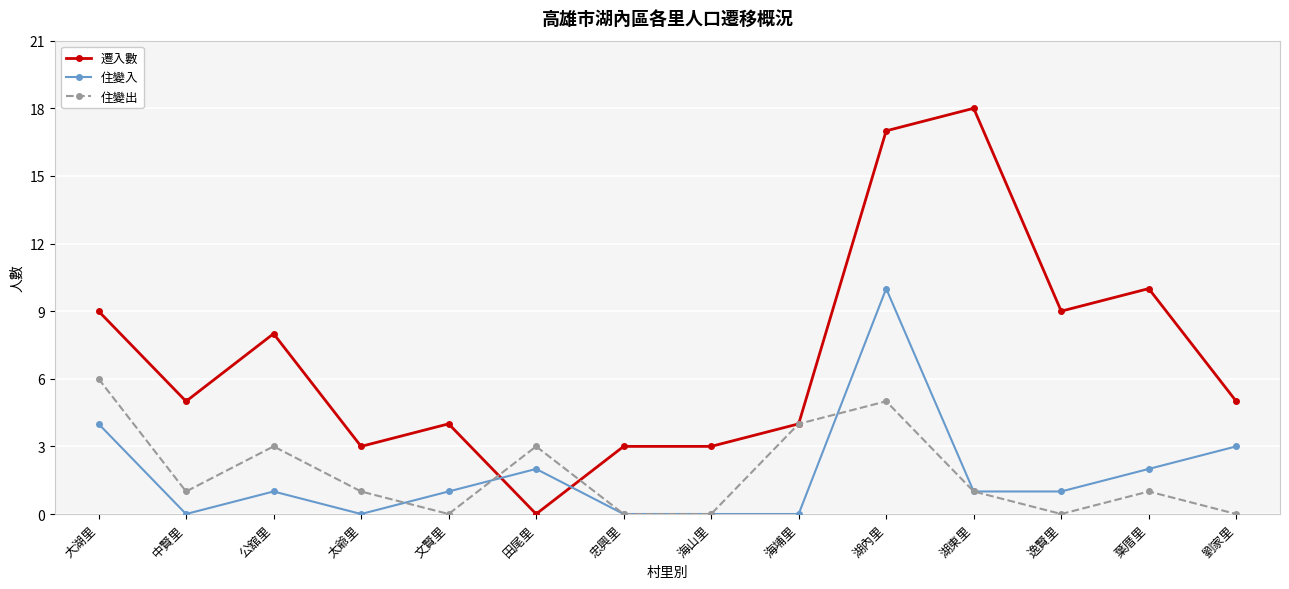

Which label corresponds to the largest value in the chart?

湖東里